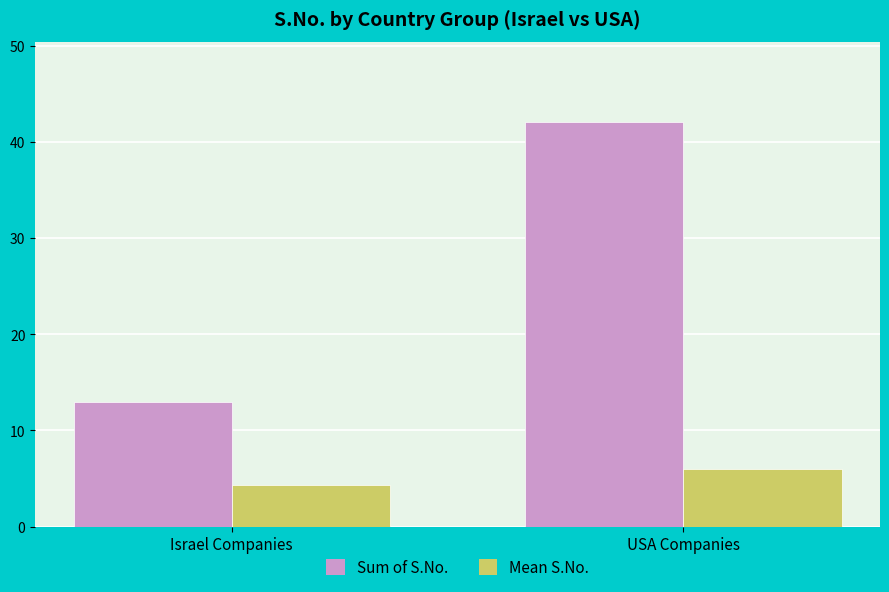

What is the label of the 2nd bar from the left?

USA Companies